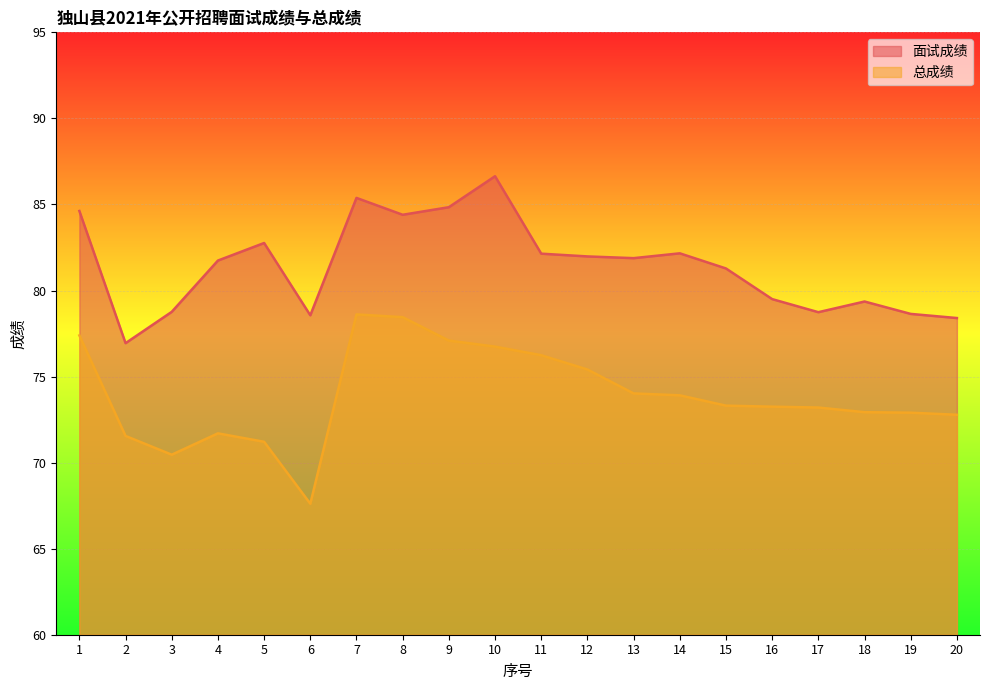

The 总成绩 series shows 99.3 at 20. True or false?

False